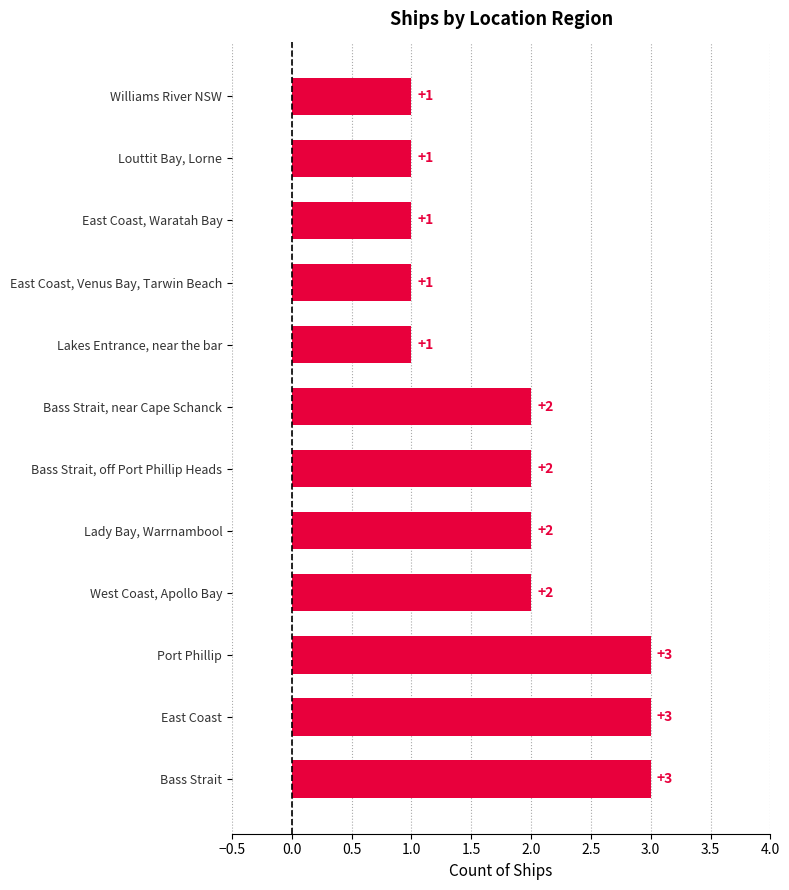

What is the difference between the maximum and second lowest values?

2